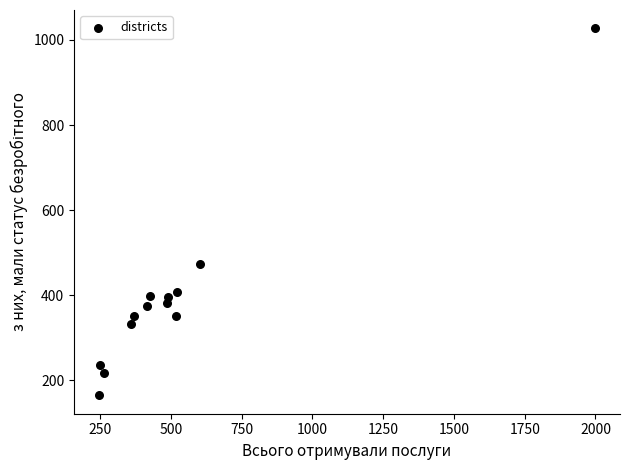

What is the range of X values (max minus min)?

1753